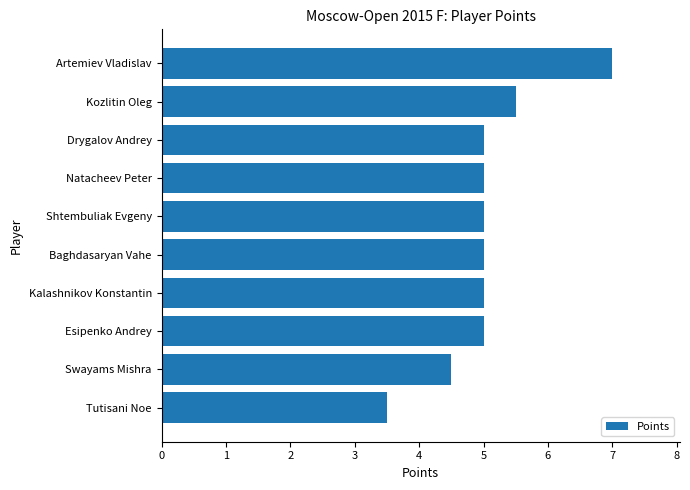

Reading bottom to top, what are all the values shown in this chart?

3.5	4.5	5.0	5.0	5.0	5.0	5.0	5.0	5.5	7.0